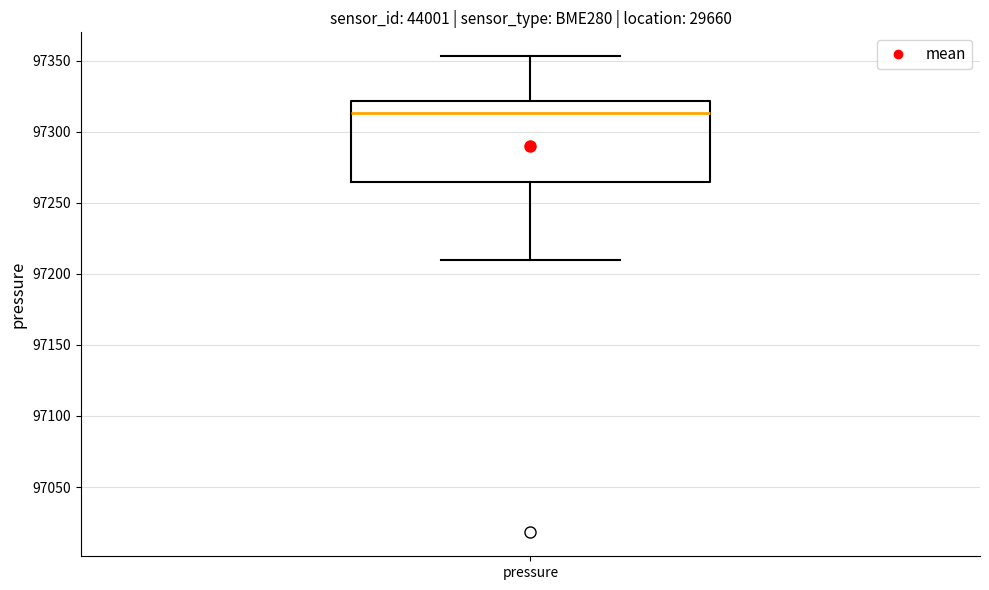

Where does the lower whisker of the box for pressure end on the y-axis? The values are not printed on the chart, so give them approximately, as read against the axis.

97210